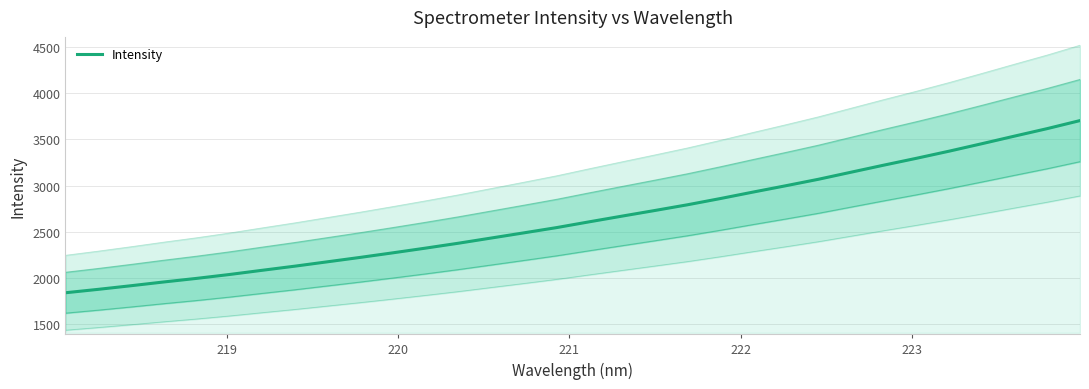

What is the difference between the second highest and second lowest values?

1738.1